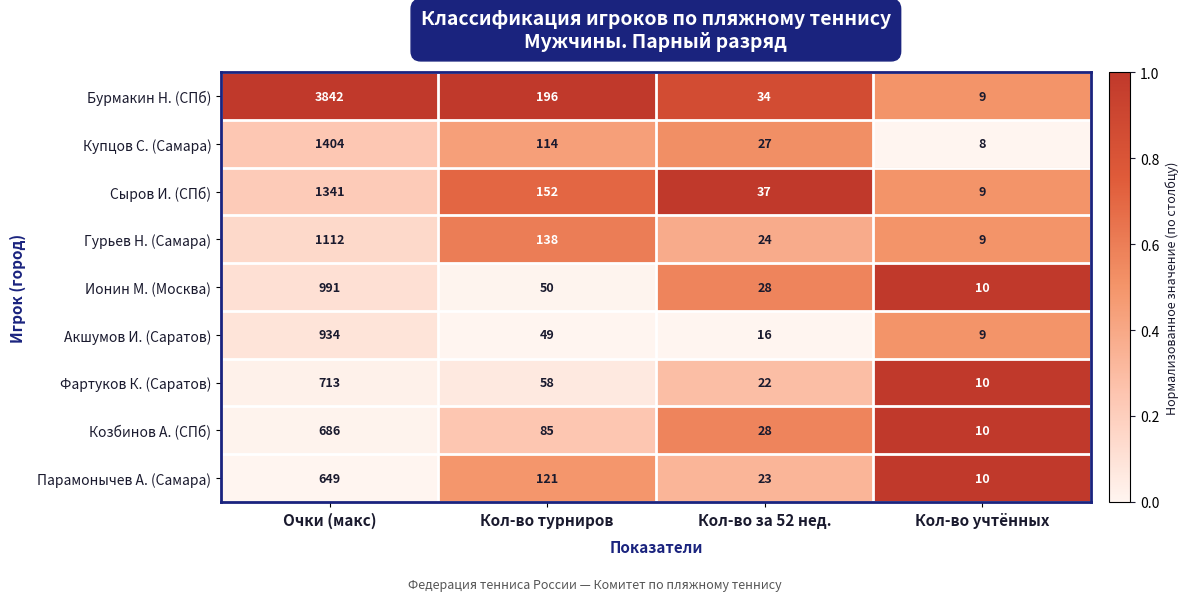

What is the average value of the Акшумов И. (Саратов) series?

252